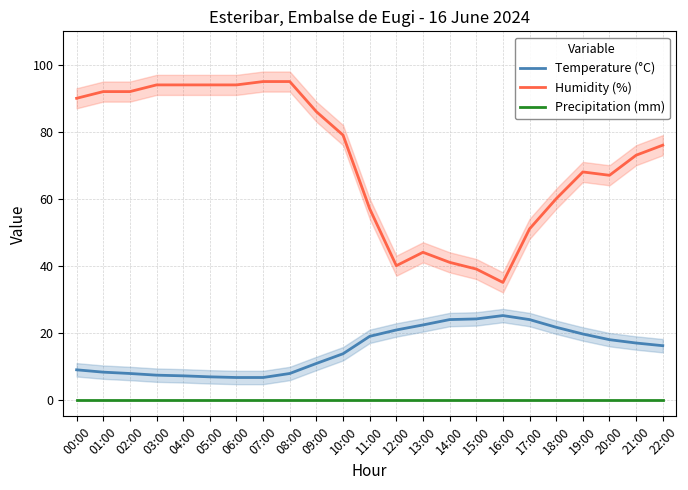

Which series changed the most between 04:00 and 09:00?

Humidity (%)